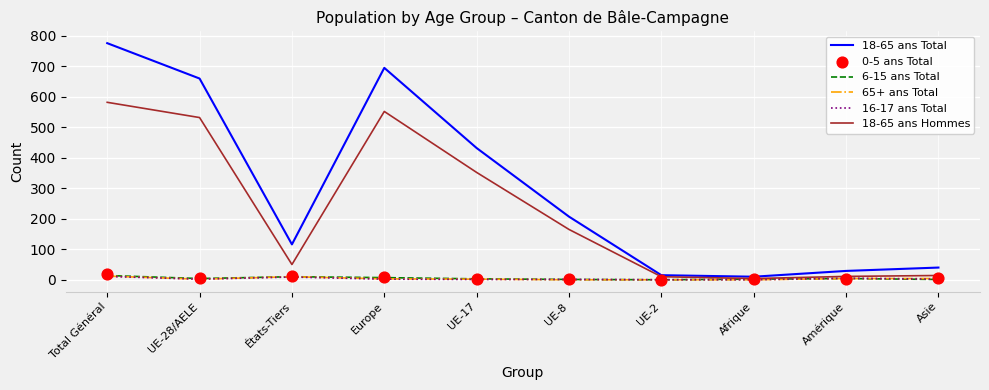

At how many categories does at least one series exceed 64?

6